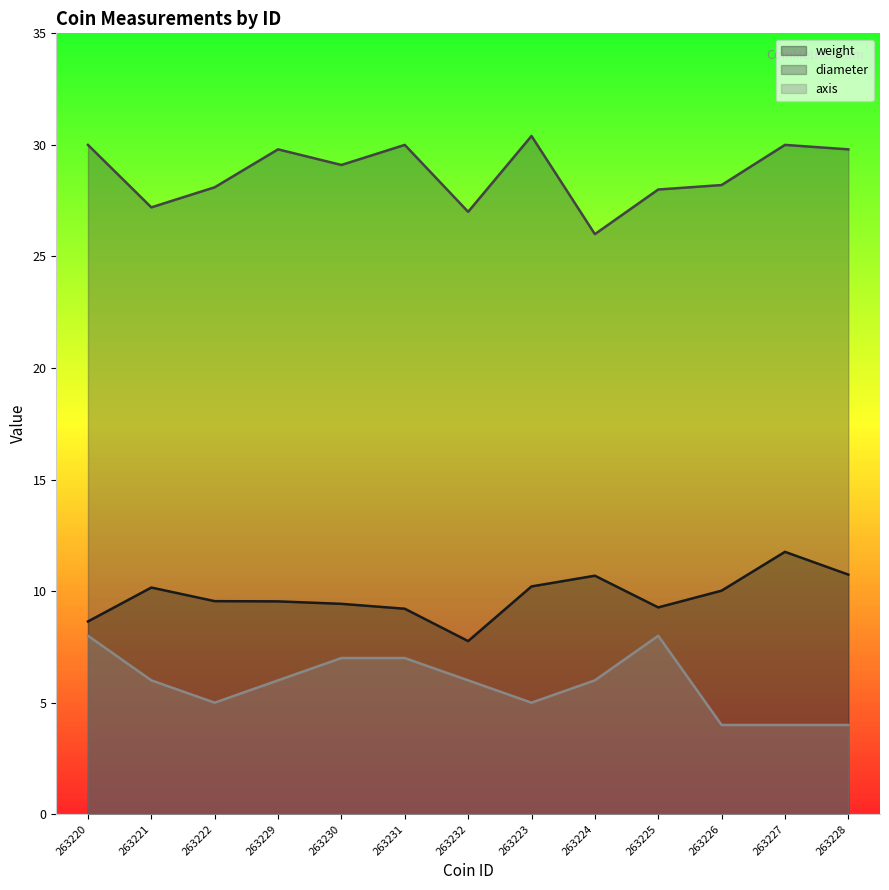

Which series has the widest spread of values?

diameter